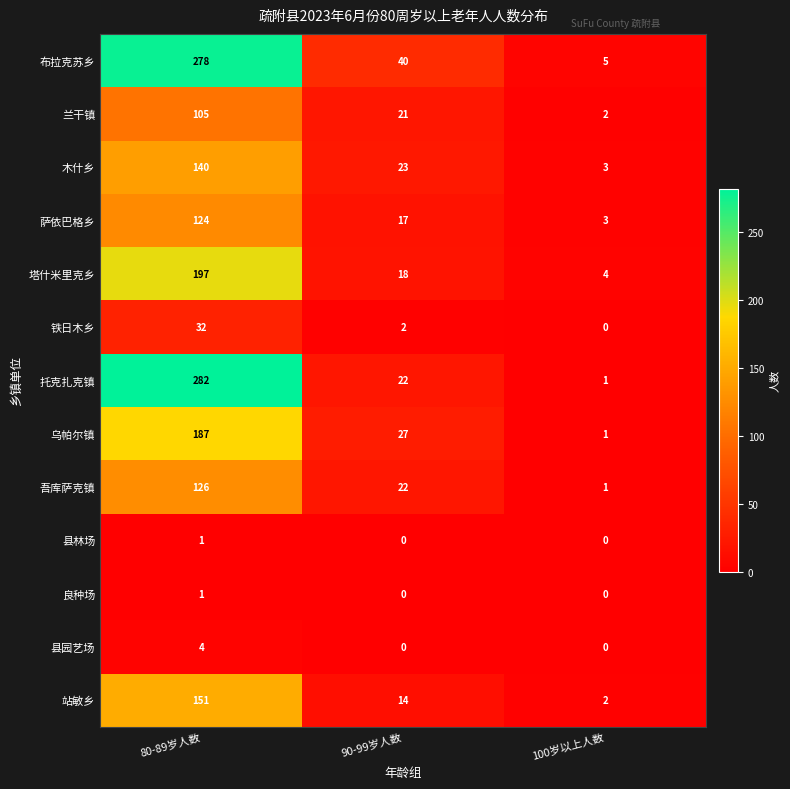

What is the difference between the maximum and minimum values in the 吾库萨克镇 series?

125